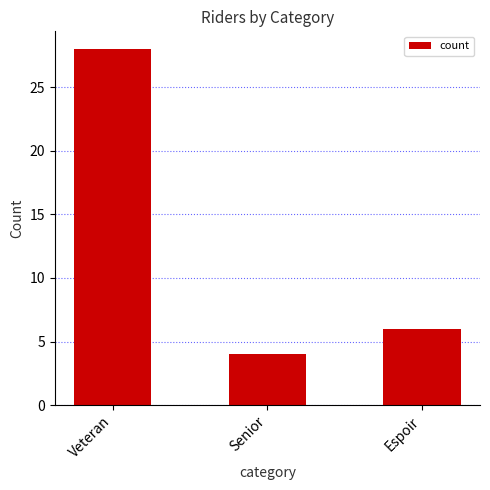

List the labels in order of value, smallest first.

Senior, Espoir, Veteran